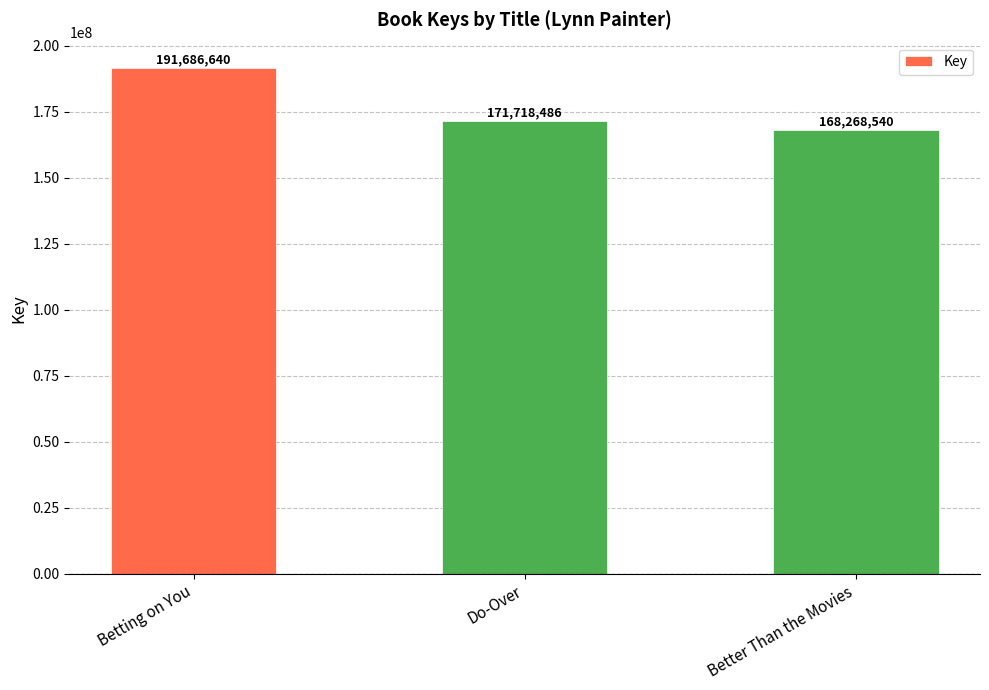

What is the greatest value displayed?

191686640